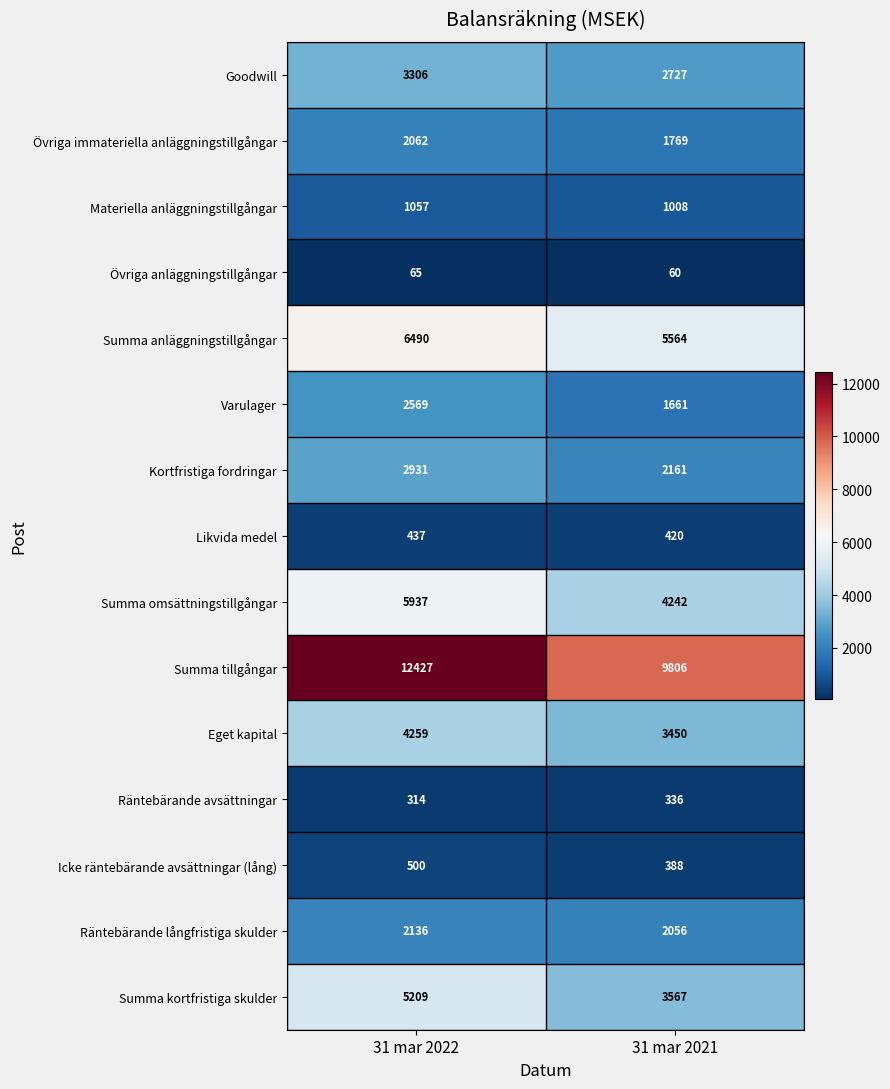

Between 31 mar 2022 and 31 mar 2021, which series saw the biggest shift?

Summa tillgångar